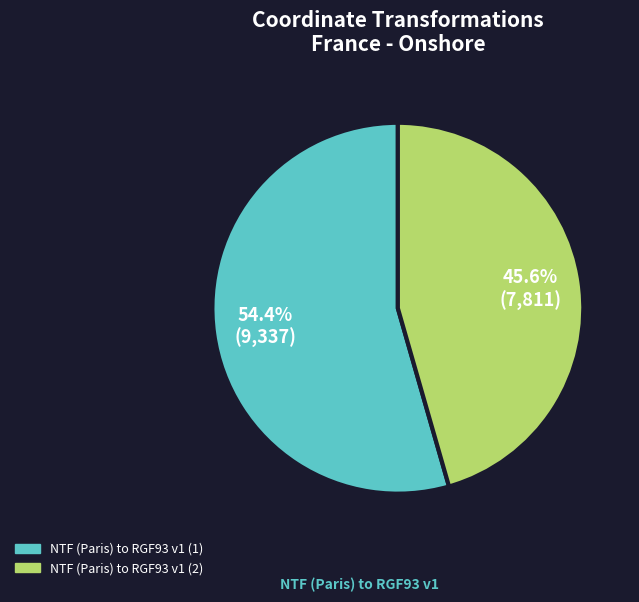

How many segments does this pie chart have?

2